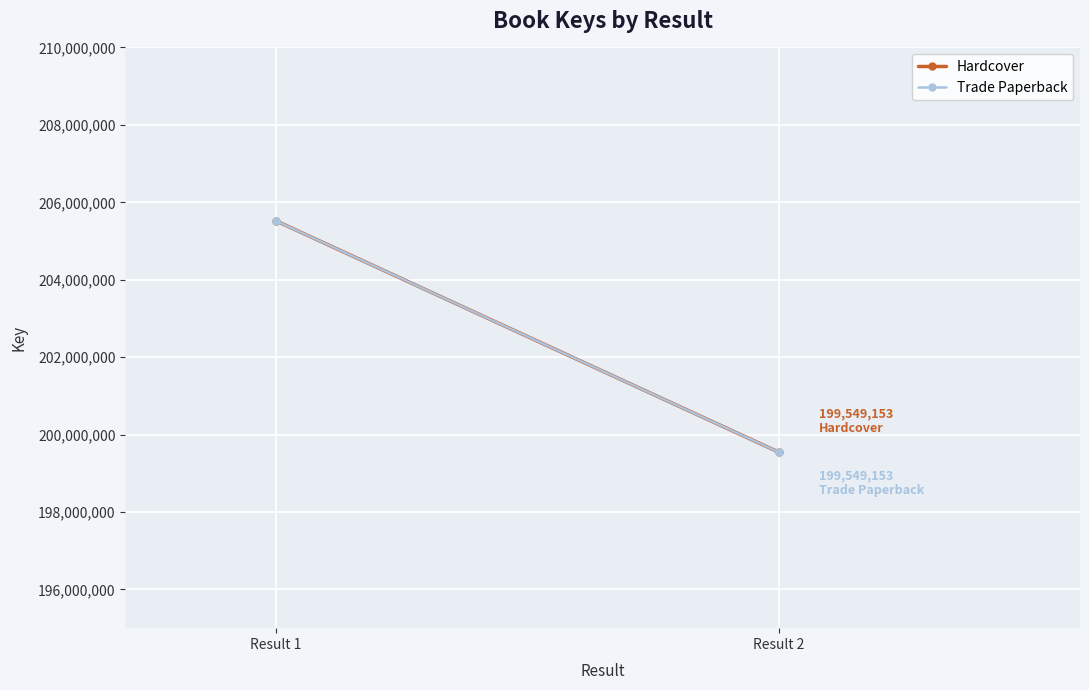

What are all the series names shown in the legend?

Hardcover, Trade Paperback